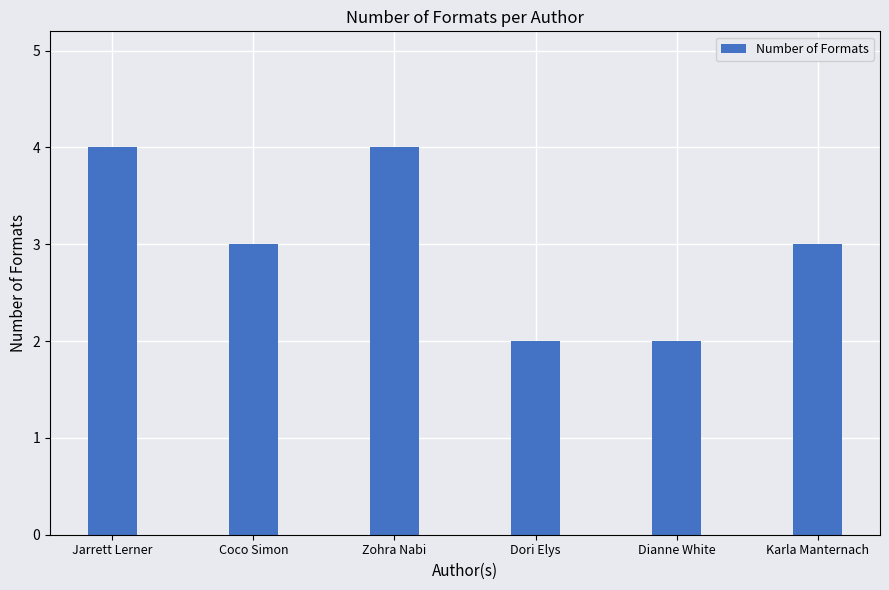

How many values are between 2 and 4?

6